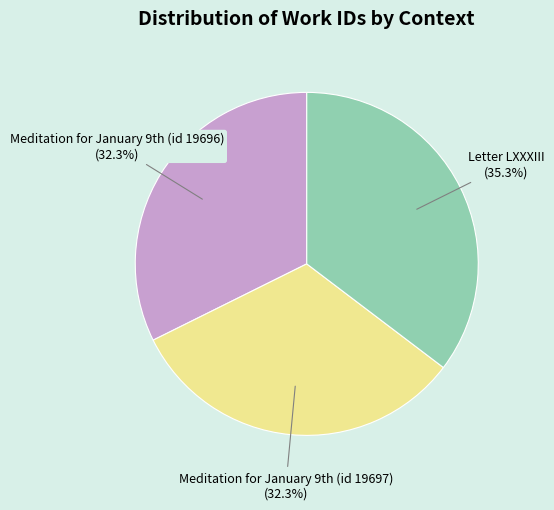

To the nearest percent, what portion does Letter LXXXIII represent?

35%